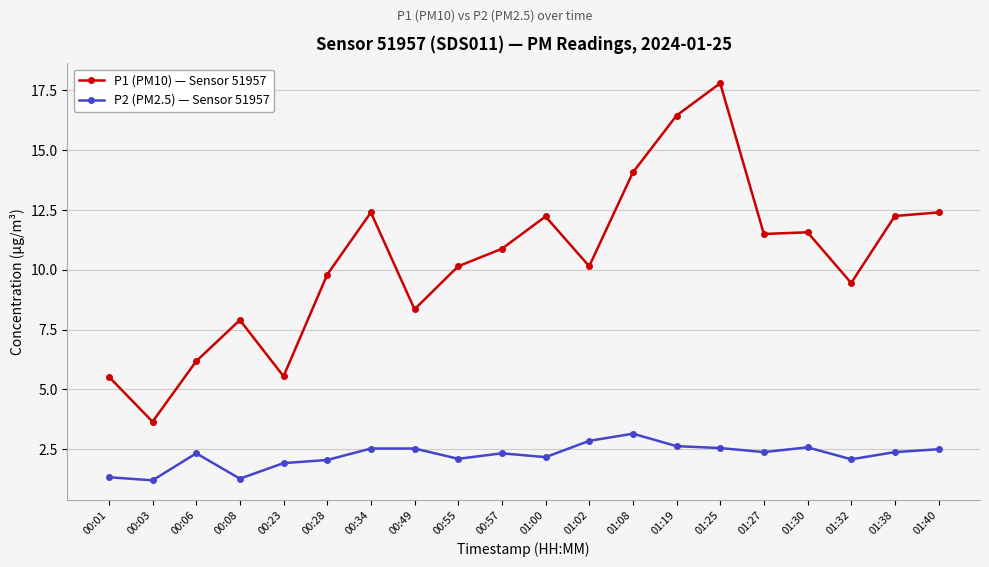

Is it true that P1 (PM10) — Sensor 51957 equals 6.3 at 00:03?

False